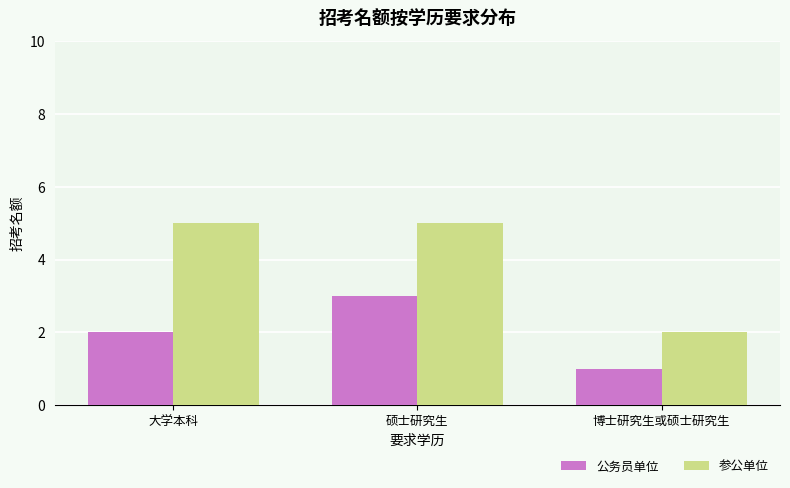

List the labels in order of 公务员单位 value, smallest first.

博士研究生或硕士研究生, 大学本科, 硕士研究生